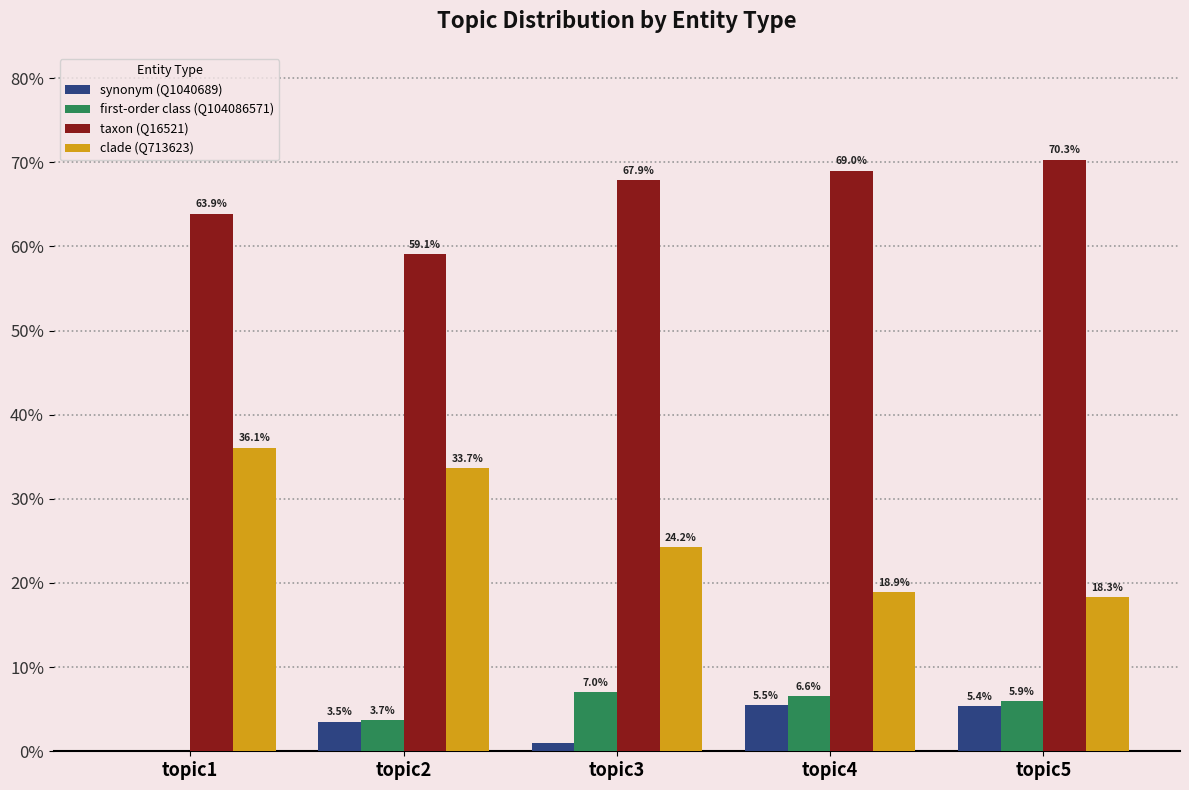

Which label corresponds to the largest value in the chart?

topic5